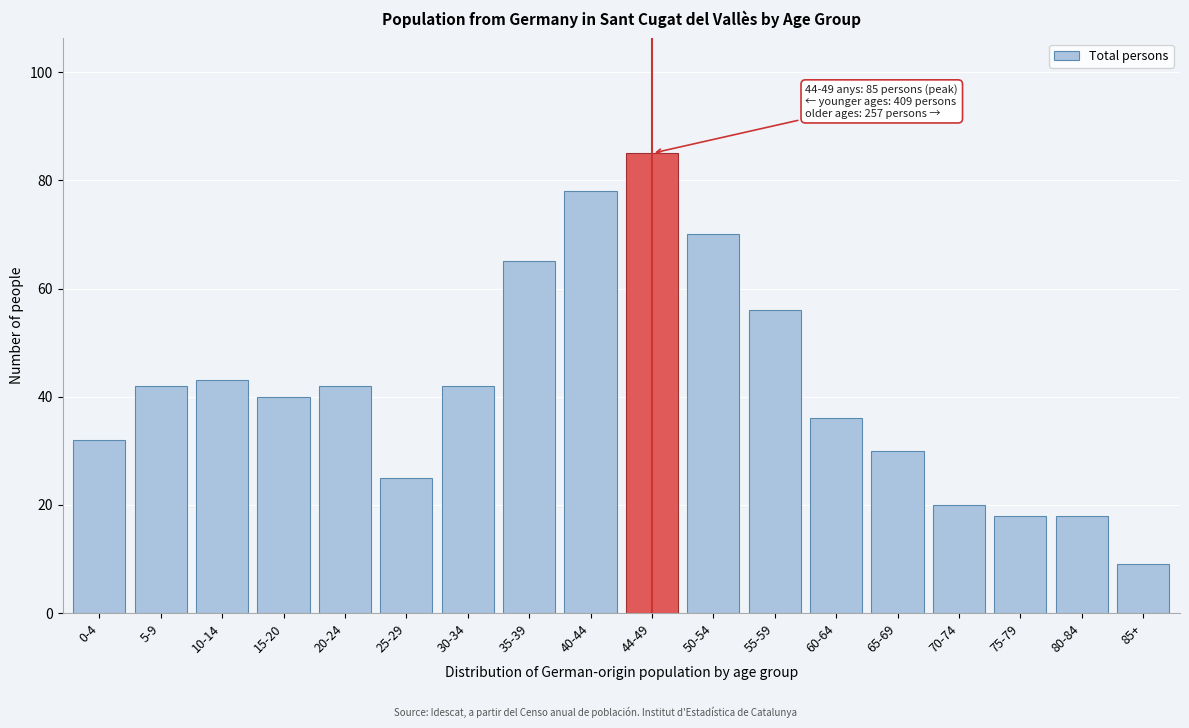

Reading left to right, extract all data points from this chart.

0-4=32	5-9=42	10-14=43	15-20=40	20-24=42	25-29=25	30-34=42	35-39=65	40-44=78	44-49=85	50-54=70	55-59=56	60-64=36	65-69=30	70-74=20	75-79=18	80-84=18	85+=9